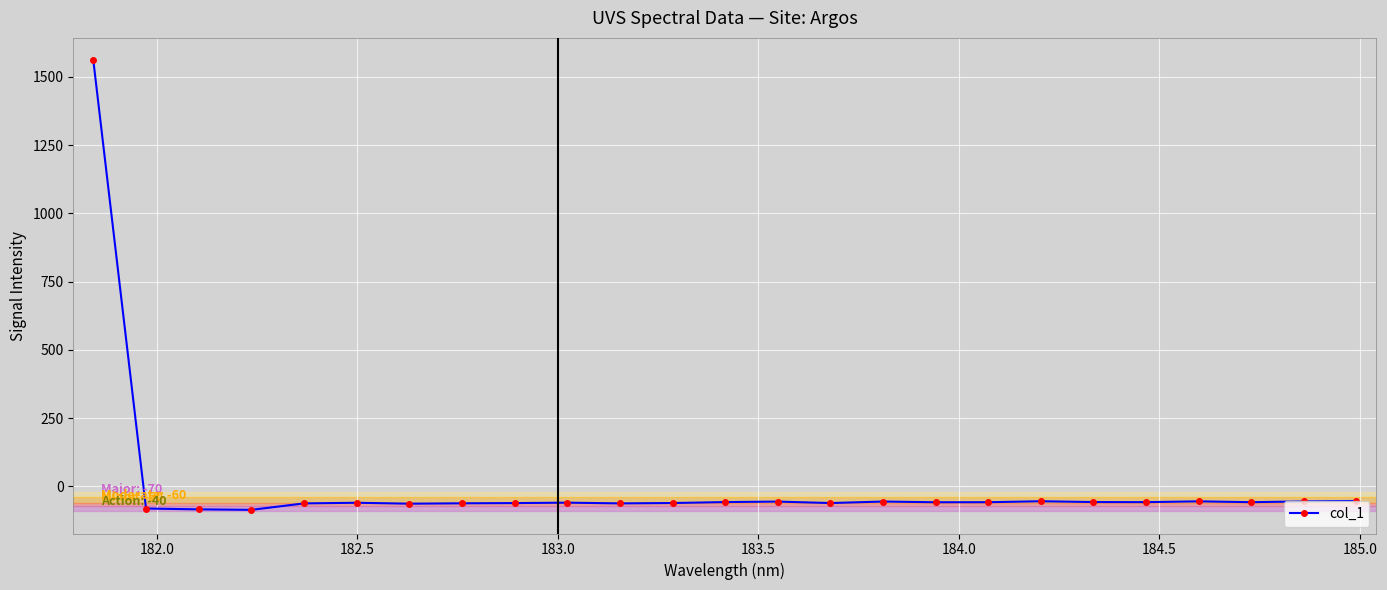

What is the difference between the maximum and second lowest values?

1644.3